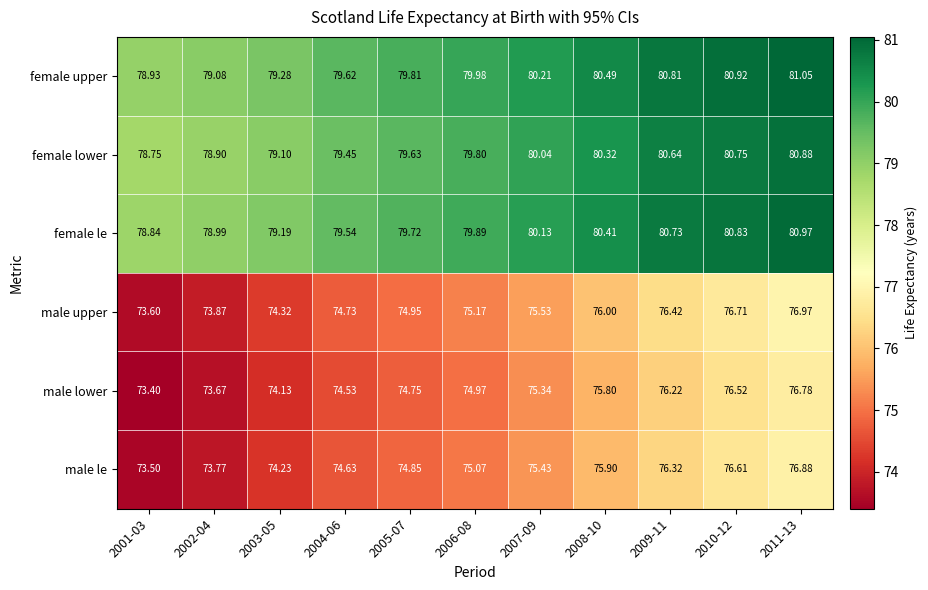

Which series has the largest total across all categories?

female upper